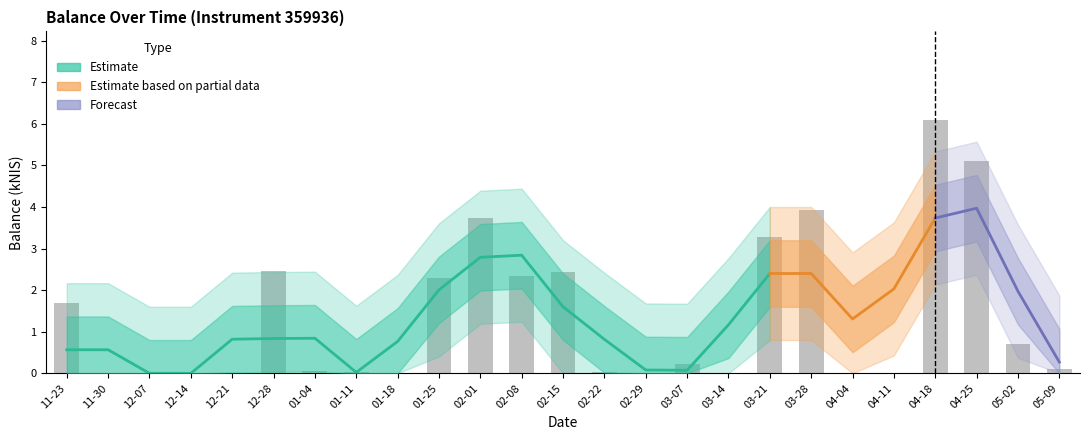

Rank the categories by value from highest to lowest.

04-18, 04-25, 03-28, 02-01, 03-21, 12-28, 02-15, 02-08, 01-25, 11-23, 05-02, 03-07, 05-09, 01-04, 01-11, 02-22, 11-30, 12-07, 12-14, 12-21, 01-18, 02-29, 03-14, 04-04, 04-11